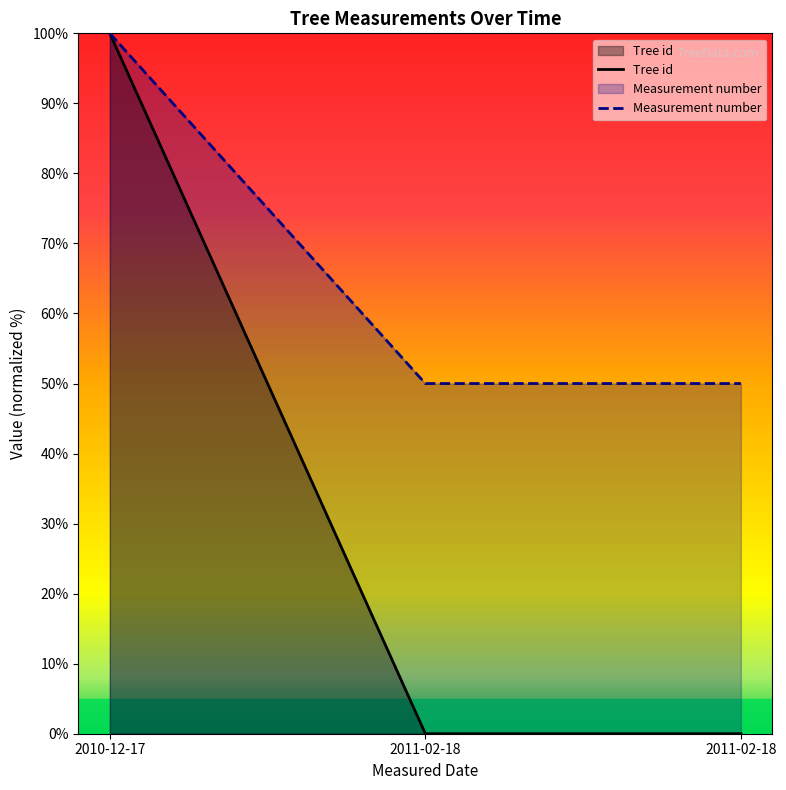

At which category does the chart reach its minimum across all series?

2011-02-18